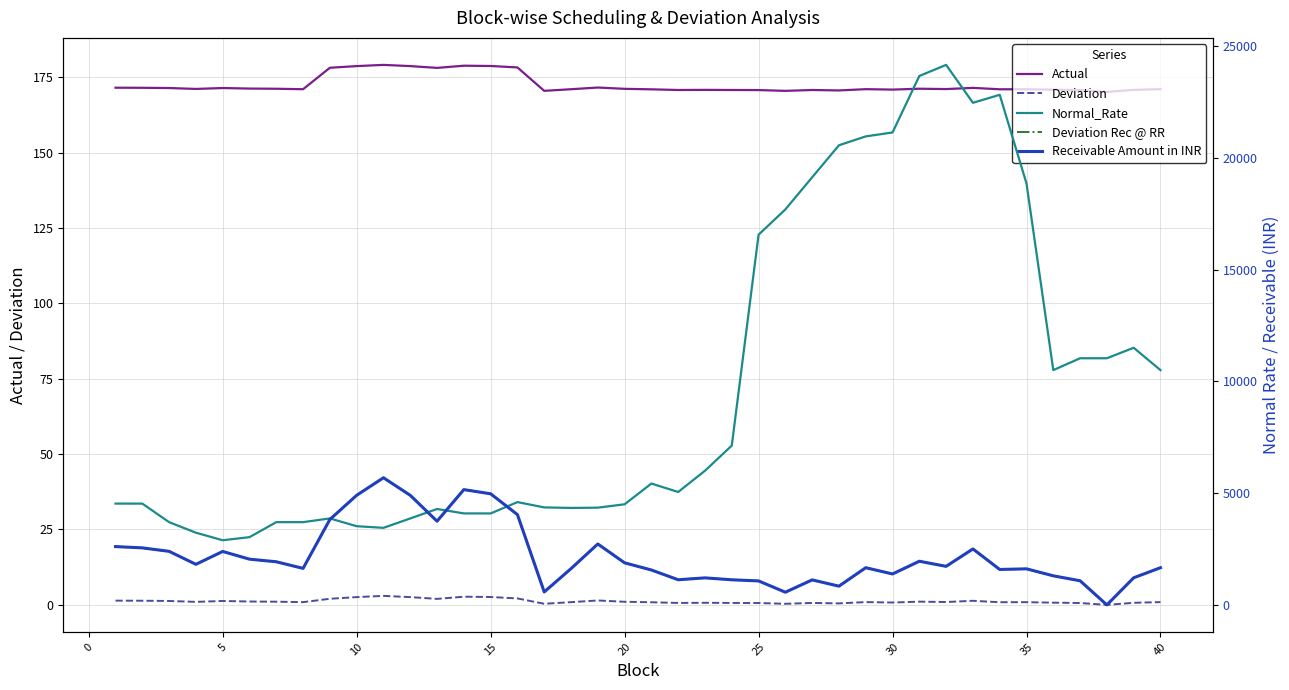

True or false: Deviation has a value of 1.0 at 20.

True